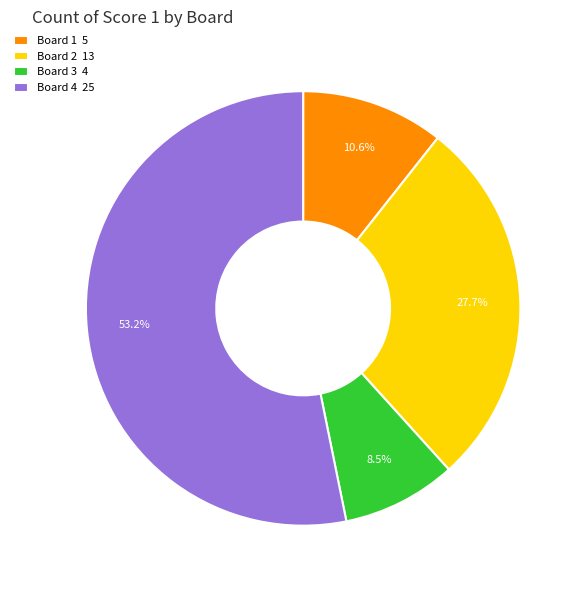

To the nearest percent, what is the average slice percentage?

25%